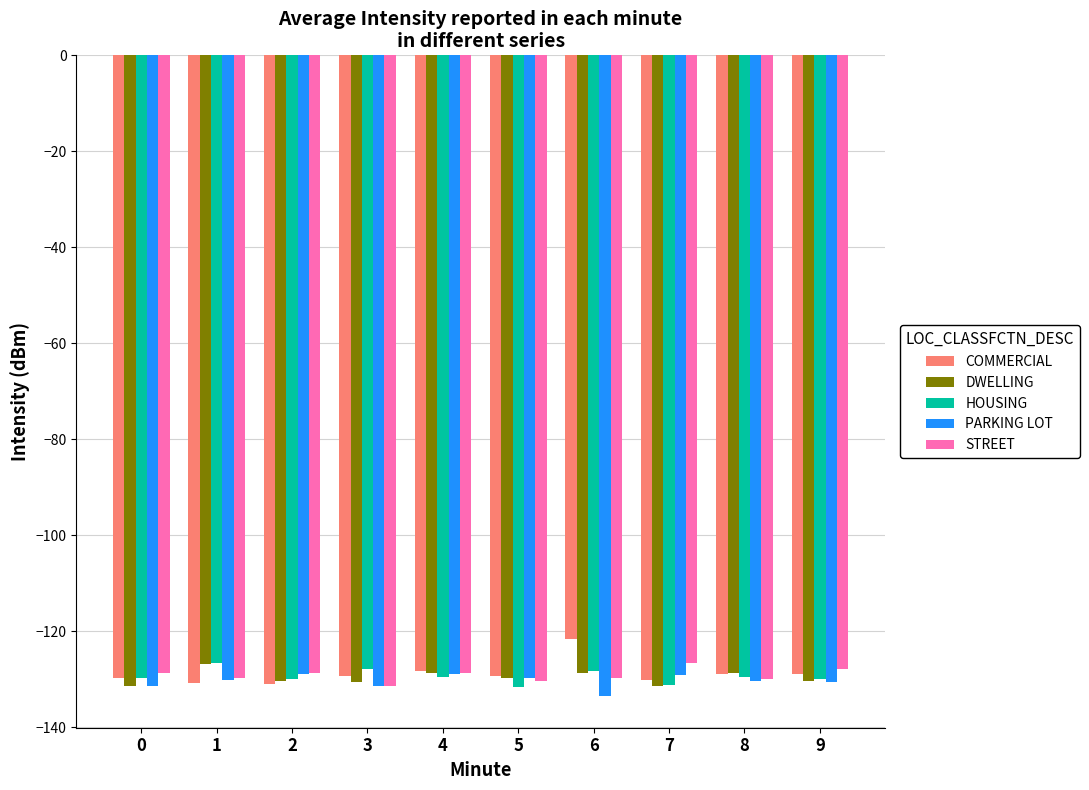

What is the maximum value for PARKING LOT?

-129.0